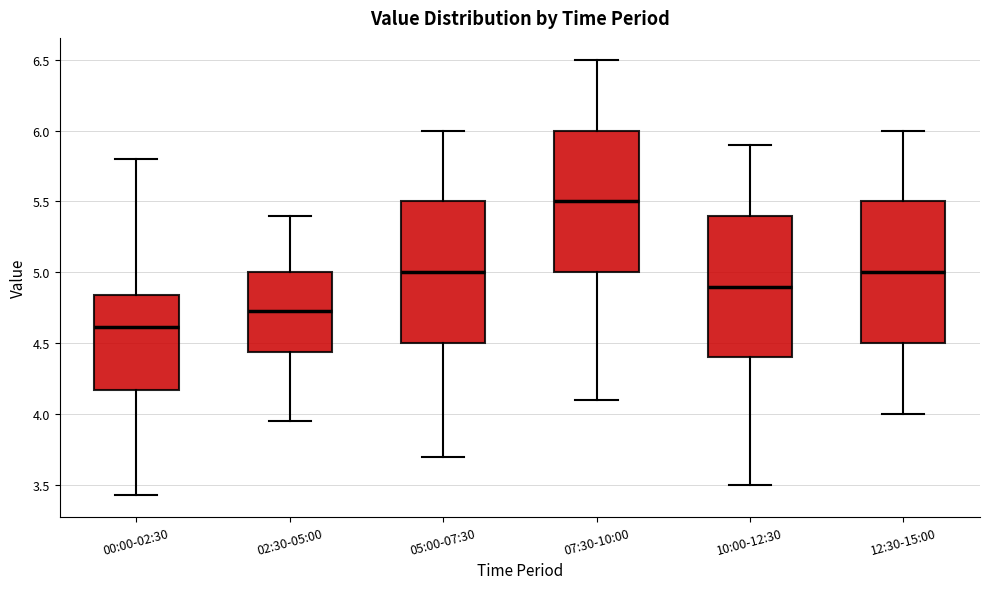

Reading left to right, transcribe this box plot: for each box, give where its median line is, the range the box spans, and where its two whiskers end, as read against the y-axis. The values are not printed on the chart, so give them approximately, as read against the axis.

00:00-02:30: median 4.60, box 4.15 to 4.85, whiskers 3.45 to 5.80
02:30-05:00: median 4.75, box 4.45 to 5.00, whiskers 3.95 to 5.40
05:00-07:30: median 5.00, box 4.50 to 5.50, whiskers 3.70 to 6.00
07:30-10:00: median 5.50, box 5.00 to 6.00, whiskers 4.10 to 6.50
10:00-12:30: median 4.90, box 4.40 to 5.40, whiskers 3.50 to 5.90
12:30-15:00: median 5.00, box 4.50 to 5.50, whiskers 4.00 to 6.00